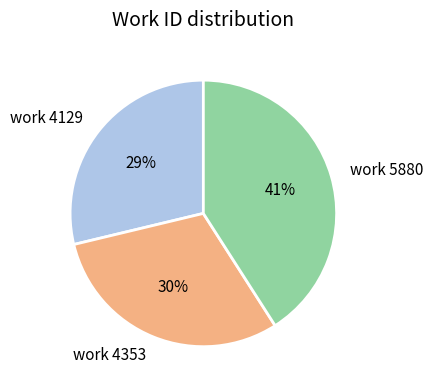

True or false: work 5880 accounts for 41% of the total.

True